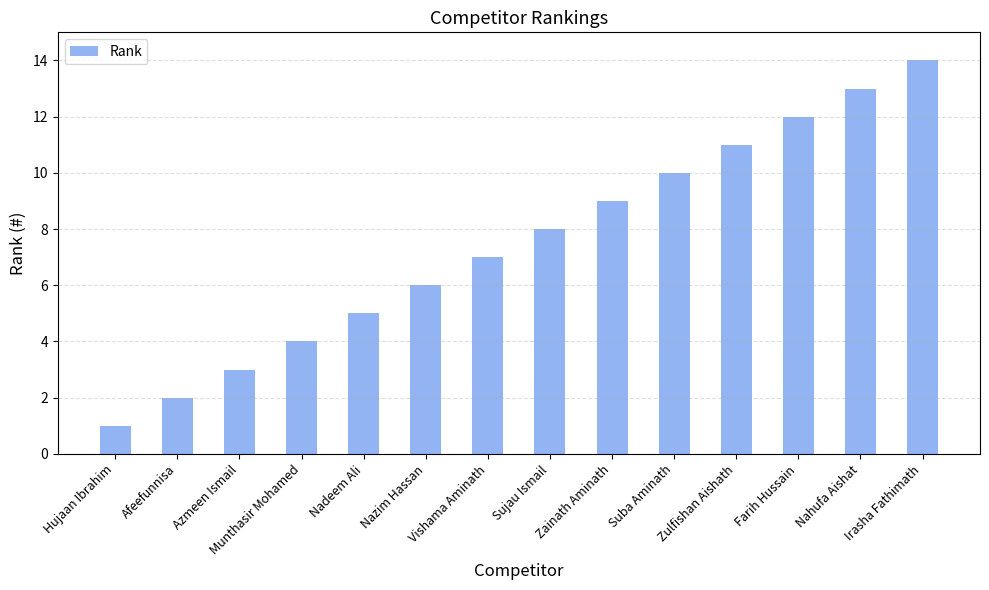

Count the number of categories in the chart.

14